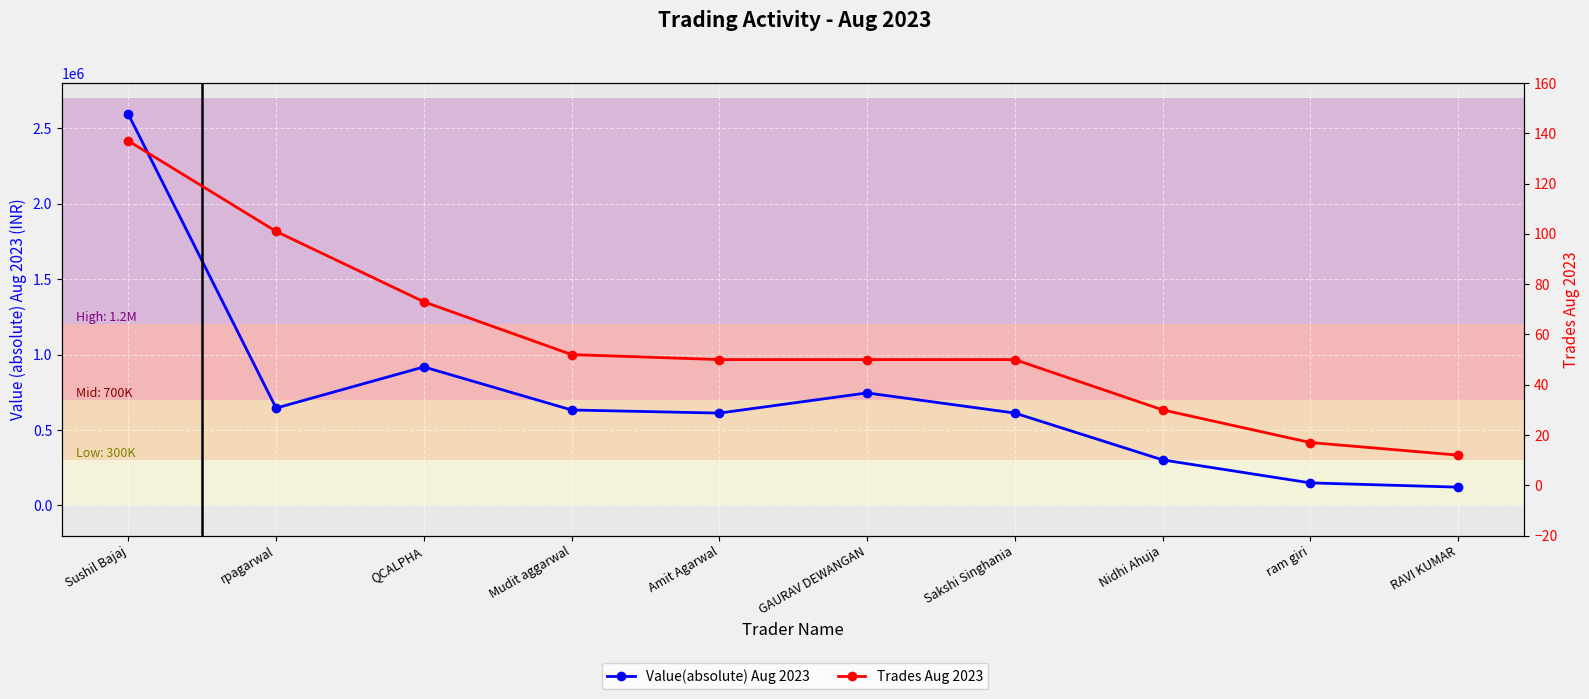

What is the label of the 2nd point from the right?

ram giri